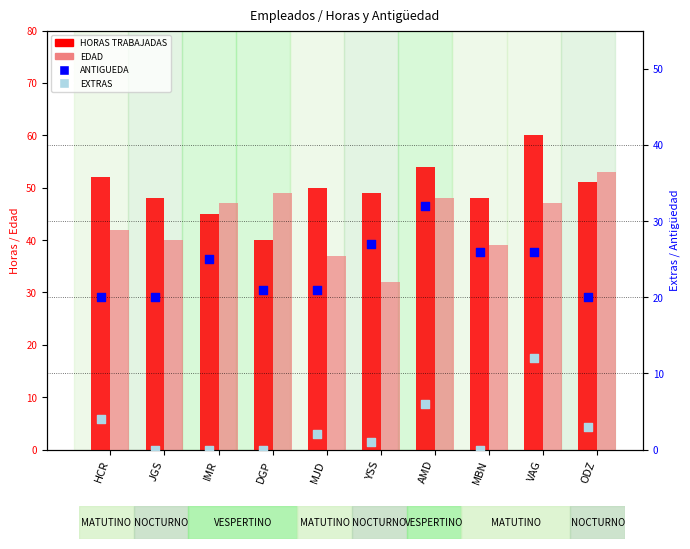

What are all the series names shown in the legend?

HORAS TRABAJADAS, EDAD, ANTIGUEDA, EXTRAS